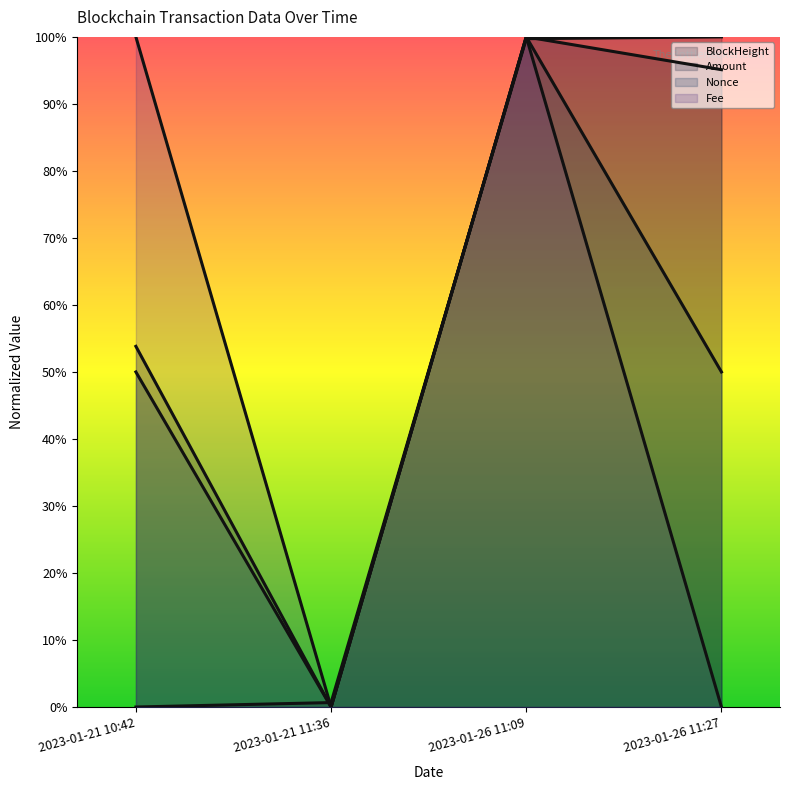

What is the total value across all series at 2023-01-26 11:27?

2.5